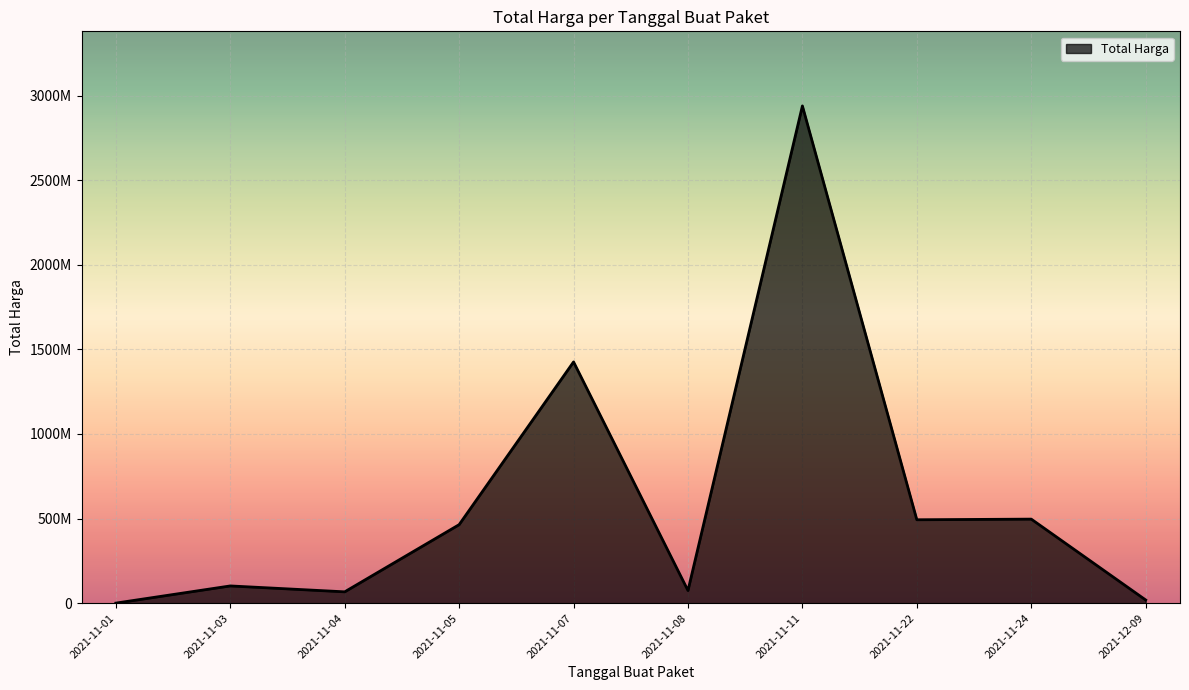

Does the chart have visible grid lines?

Yes